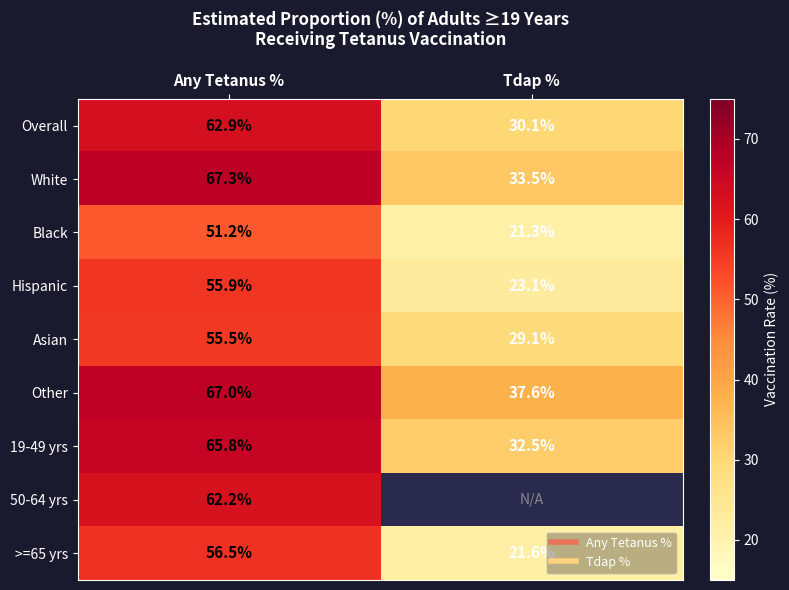

At which category is the sum across all series the highest?

Any Tetanus %